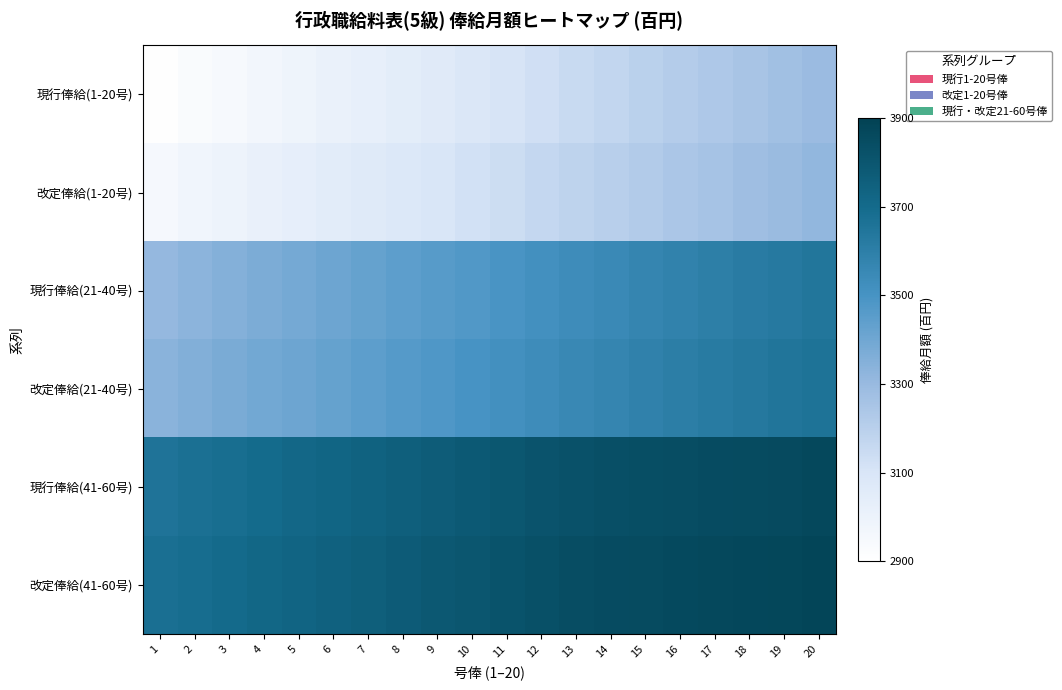

Between 7 and 15, which series saw the biggest shift?

現行俸給(1-20号)